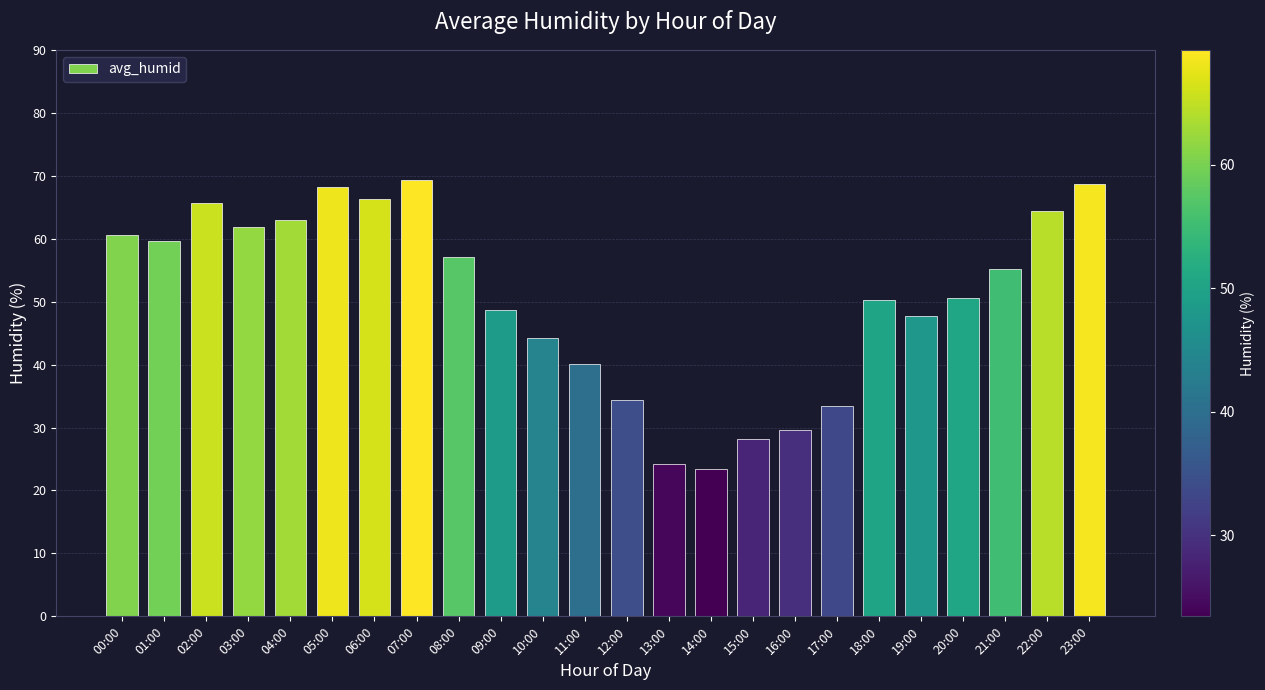

Does the chart contain any negative values?

No